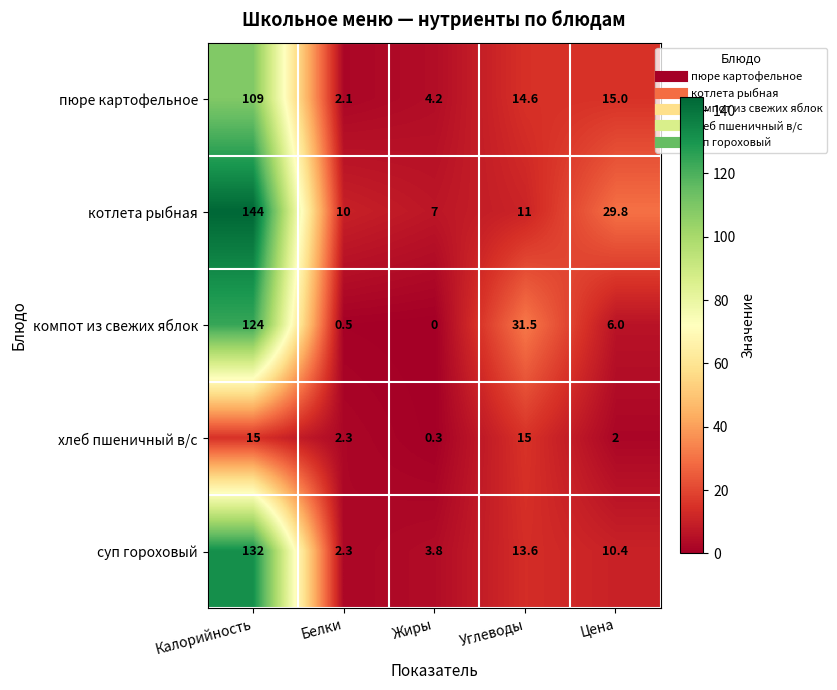

Is it true that компот из свежих яблок equals 124.0 at Калорийность?

True